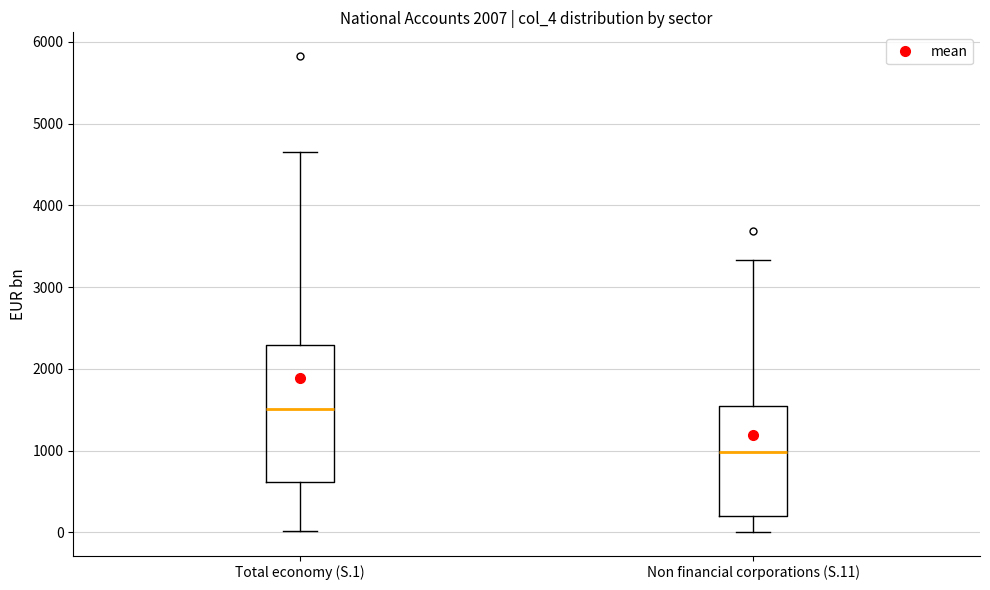

Reading left to right, read every box against the y-axis: the position of its median line, the range the box covers, and the ends of its whiskers. The values are not printed on the chart, so give them approximately, as read against the axis.

Total economy (S.1): median 1500, box 600 to 2300, whiskers 0 to 4700
Non financial corporations (S.11): median 1000, box 200 to 1500, whiskers 0 to 3300